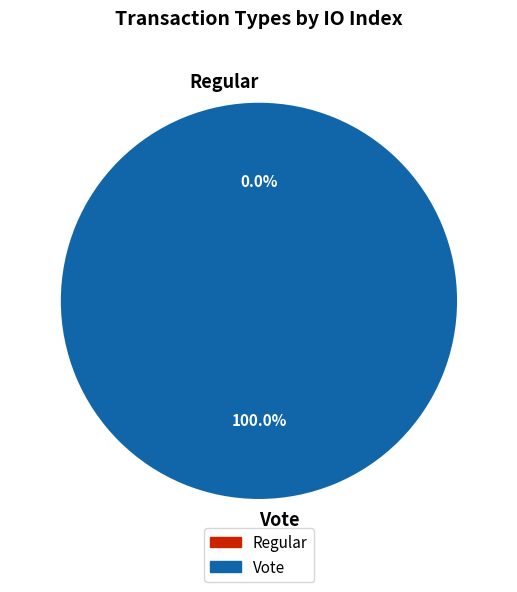

To the nearest percent, what is the difference between the Regular and Vote slice percentages?

100%